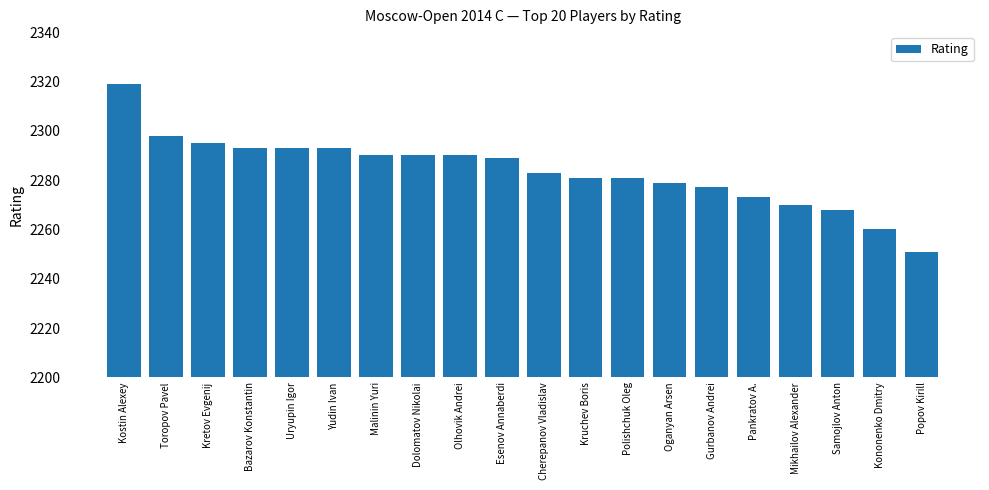

Reading left to right, list all the values displayed in this chart.

2319	2298	2295	2293	2293	2293	2290	2290	2290	2289	2283	2281	2281	2279	2277	2273	2270	2268	2260	2251